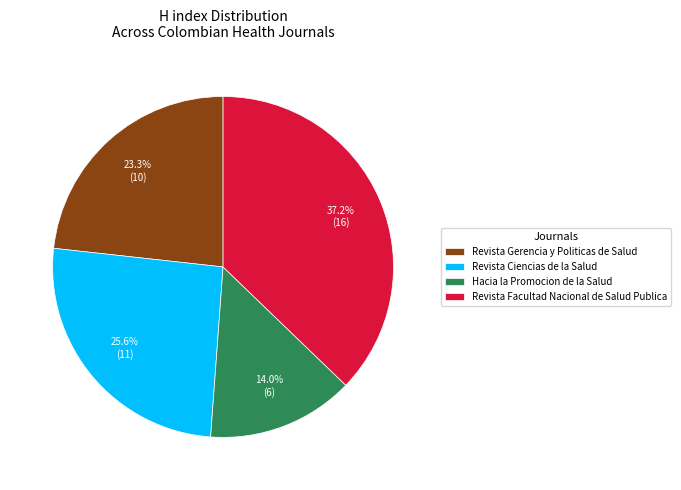

What is the ratio of the value at Revista Ciencias de la Salud to the value at Hacia la Promocion de la Salud?

1.8